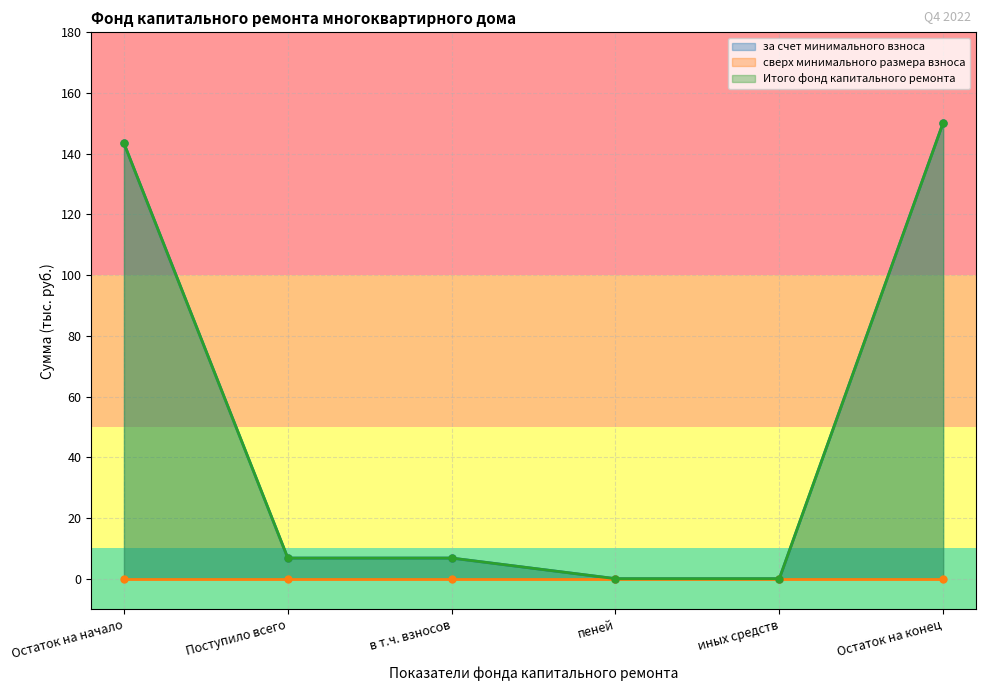

What is the sum of the за счет минимального взноса values at Остаток на конец and в т.ч. взносов?

157.0